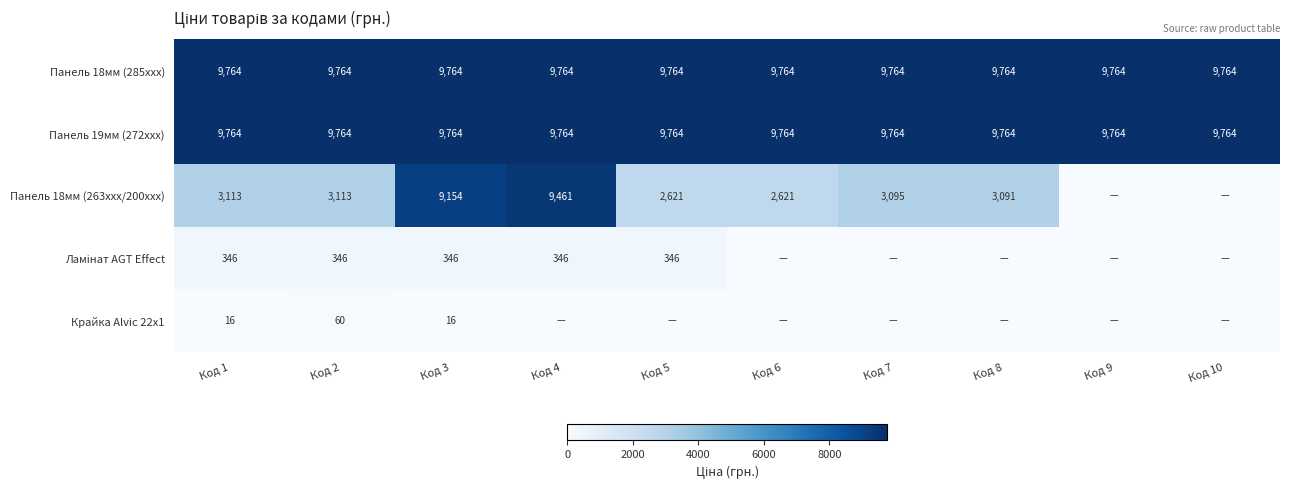

What is the maximum value for Панель 18мм (285xxx)?

9764